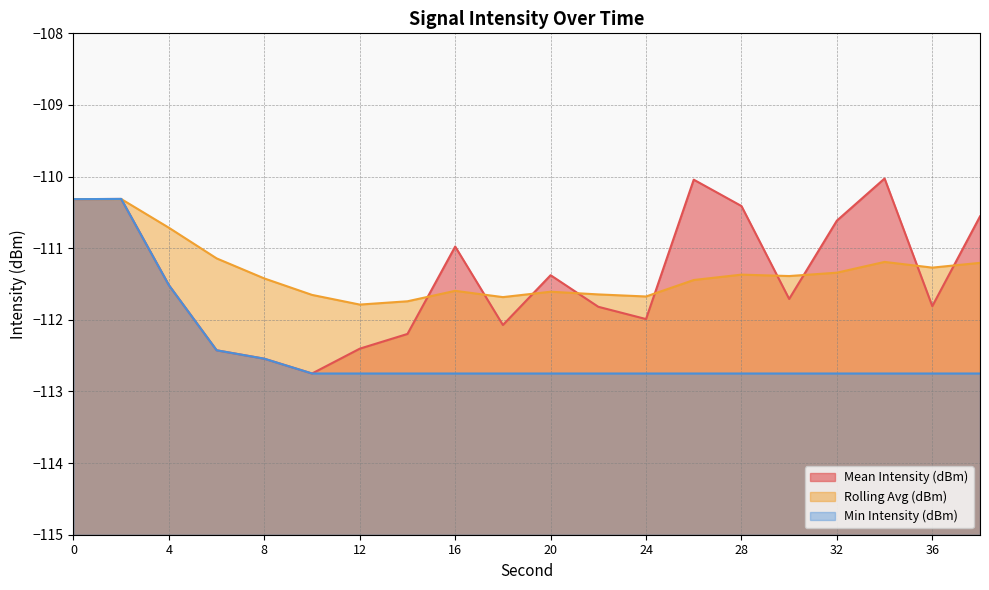

What is the difference between the maximum and second lowest values in the Min Intensity (dBm) line series?

2.4